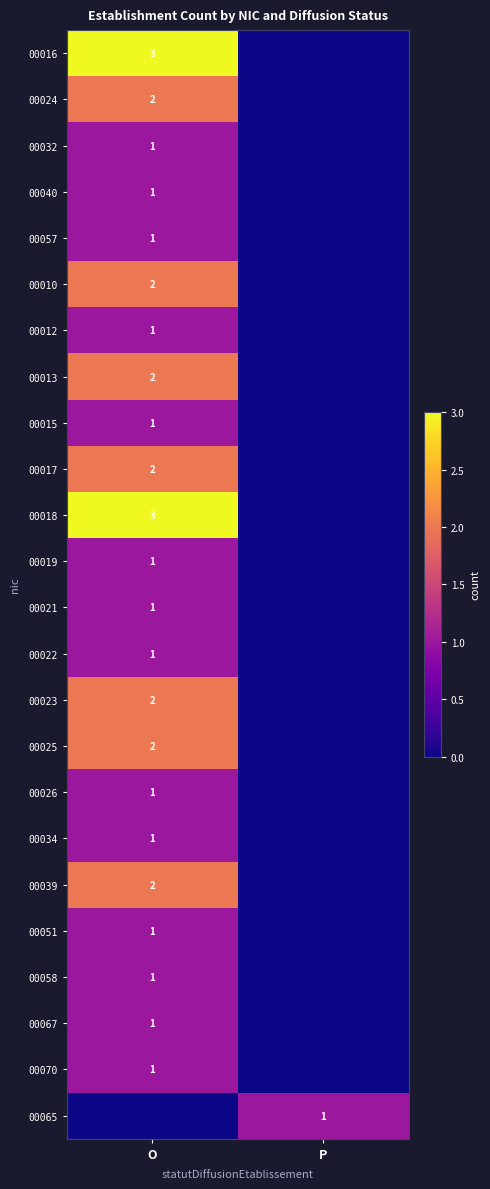

The 00070 series shows 1 at O. True or false?

True